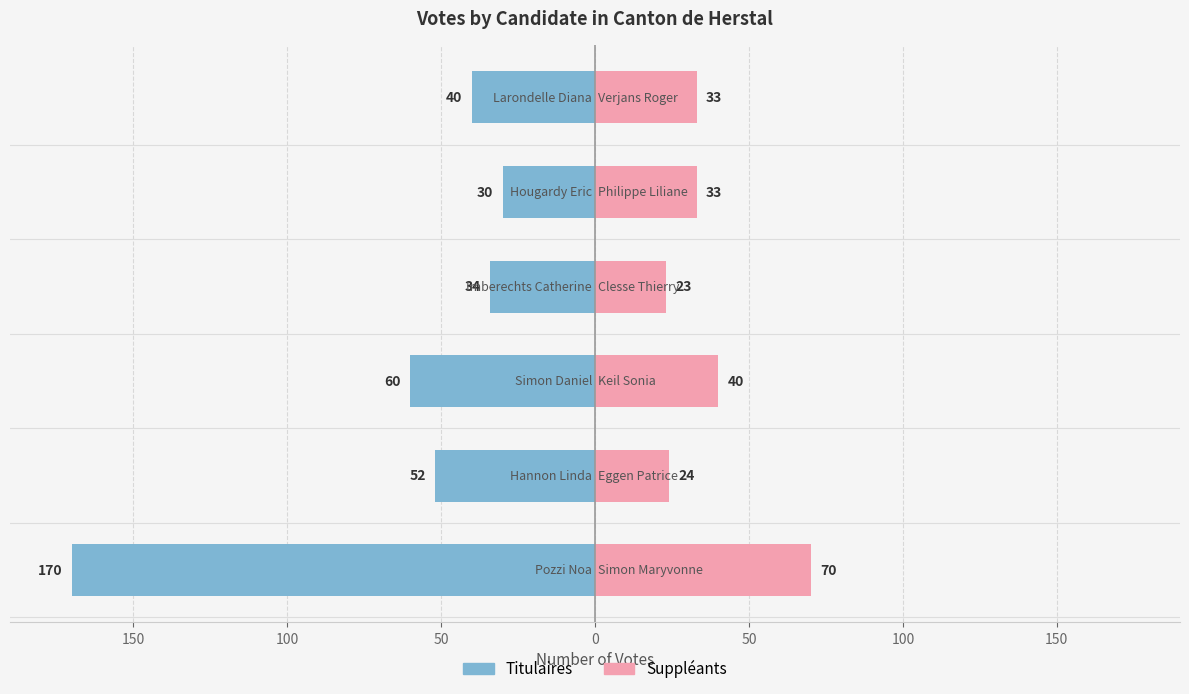

Read the Titulaires value at 100, to the nearest 5.

-60